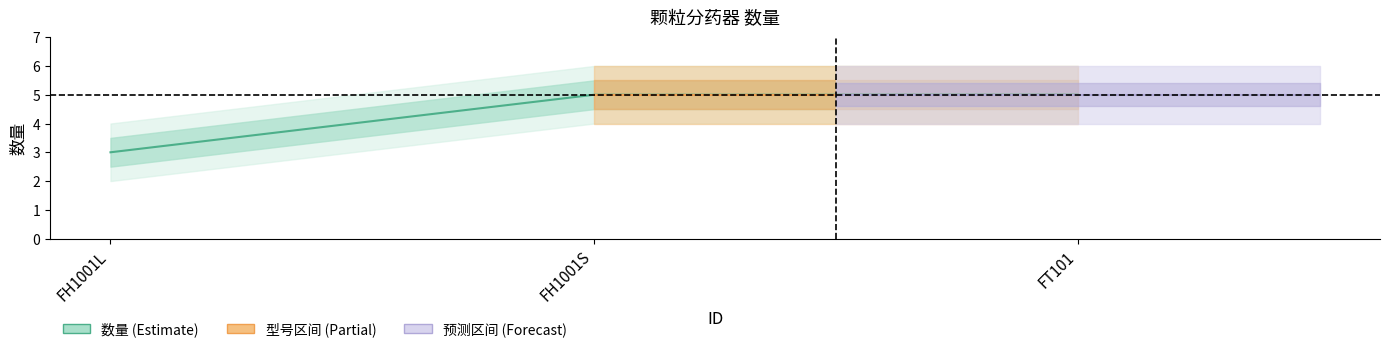

What is the value of the 2nd point from the left?

5